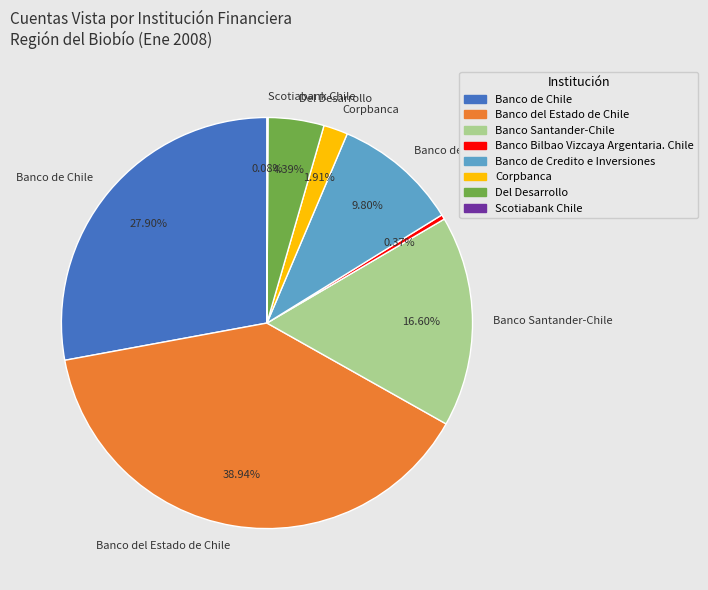

Which slice is the largest?

Banco del Estado de Chile